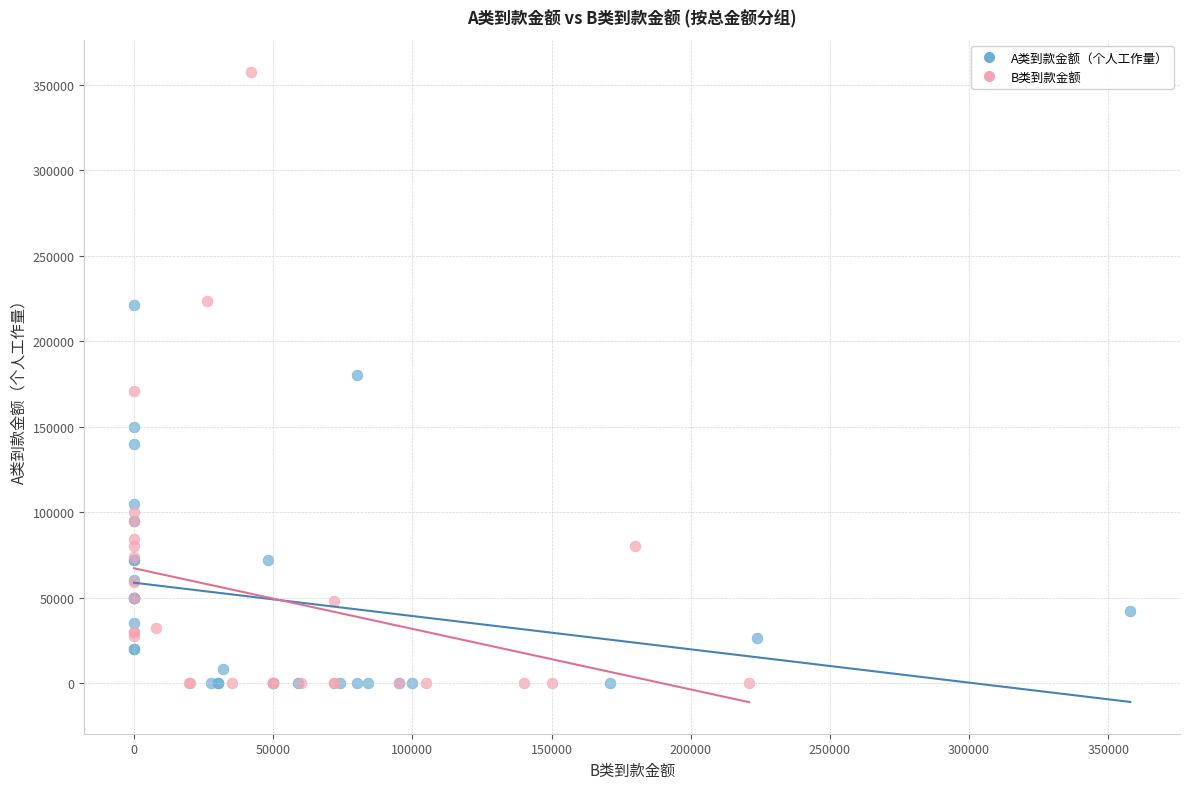

What are all the series names shown in the legend?

A类到款金额（个人工作量）, B类到款金额